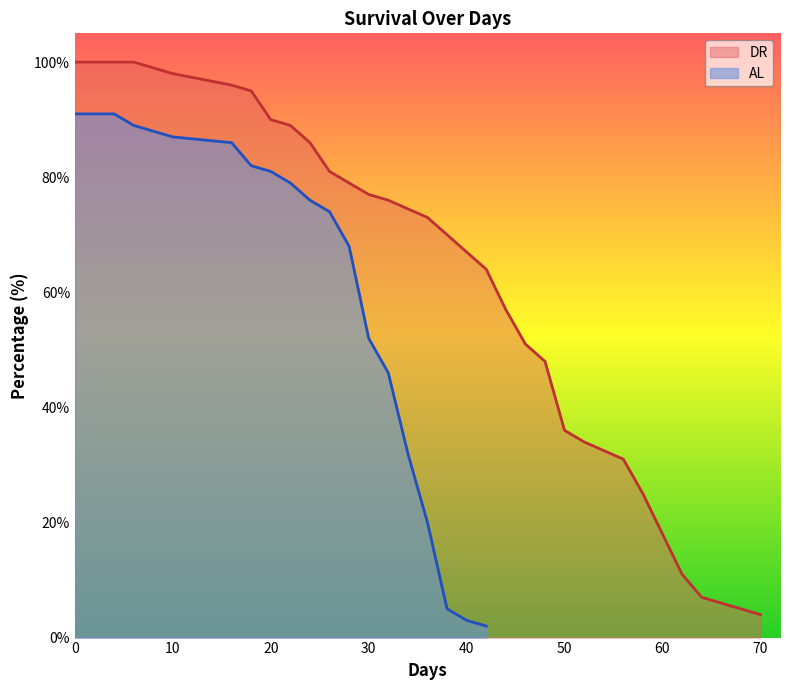

What is the highest value of the AL series?

91